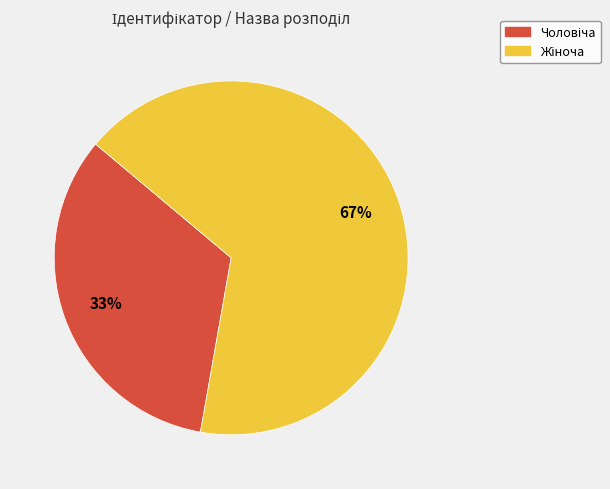

To the nearest percent, what is the average slice percentage?

50%